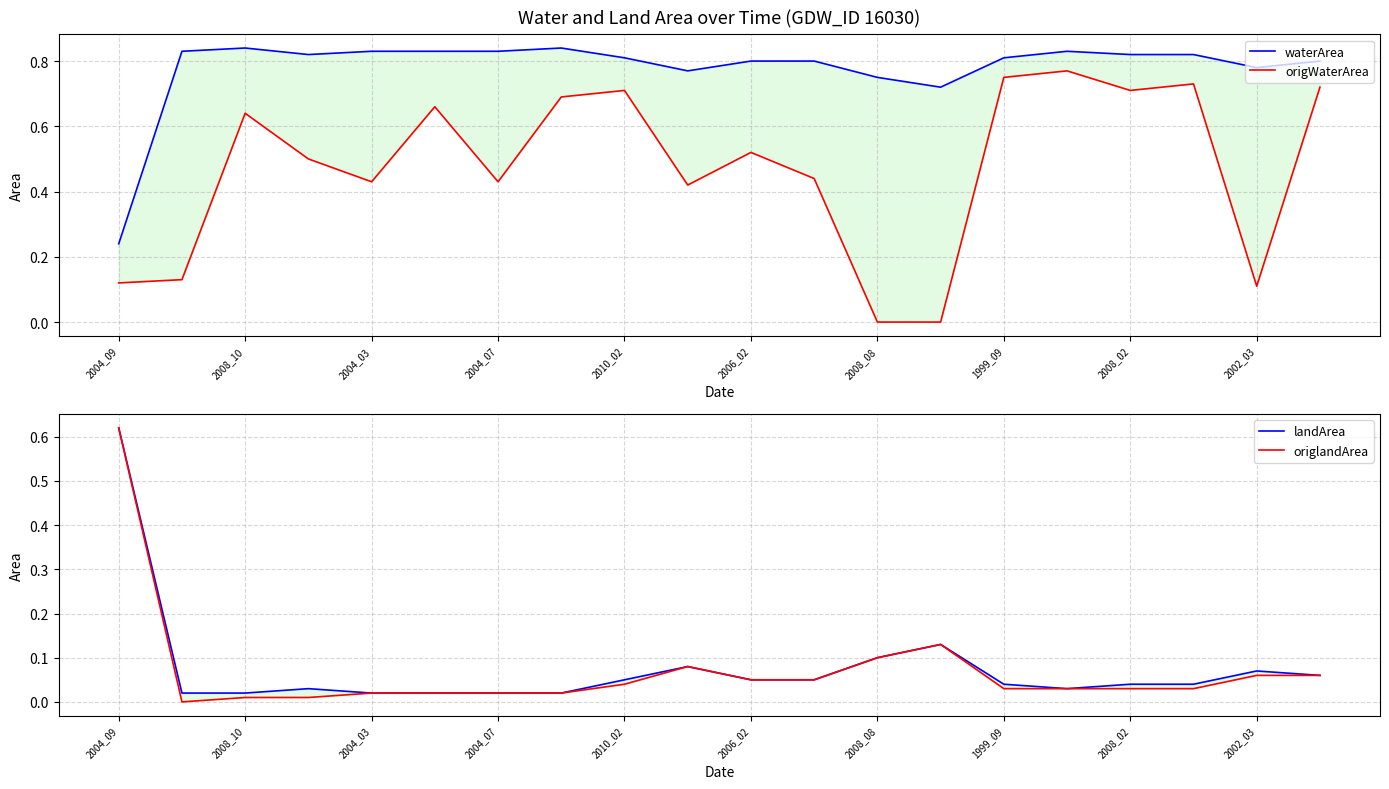

Which series changed the most between 2008_10 and 2004_07?

origWaterArea